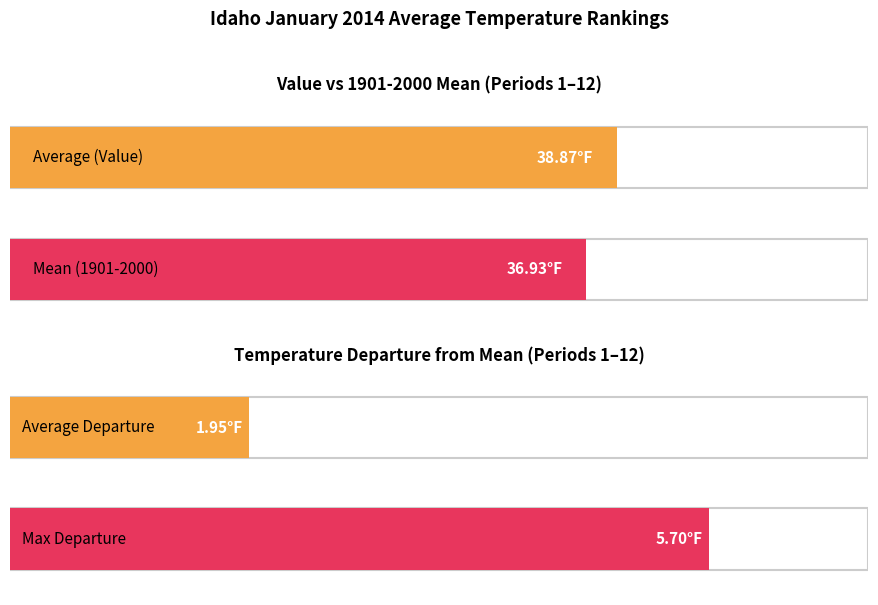

What is the average value of the Departure series?

1.9